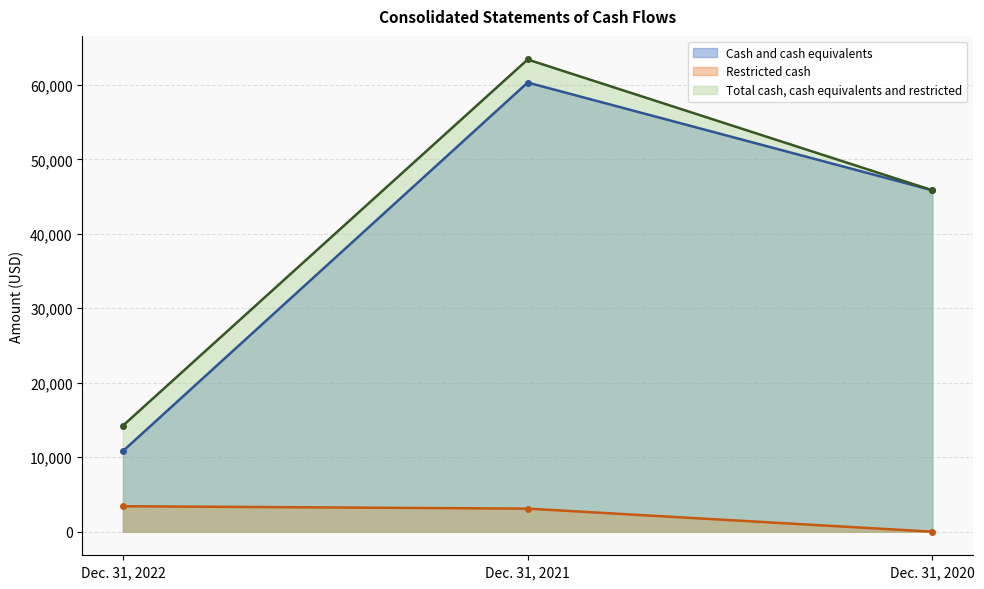

At which label does Total cash, cash equivalents and restricted first exceed 45846?

Dec. 31, 2021